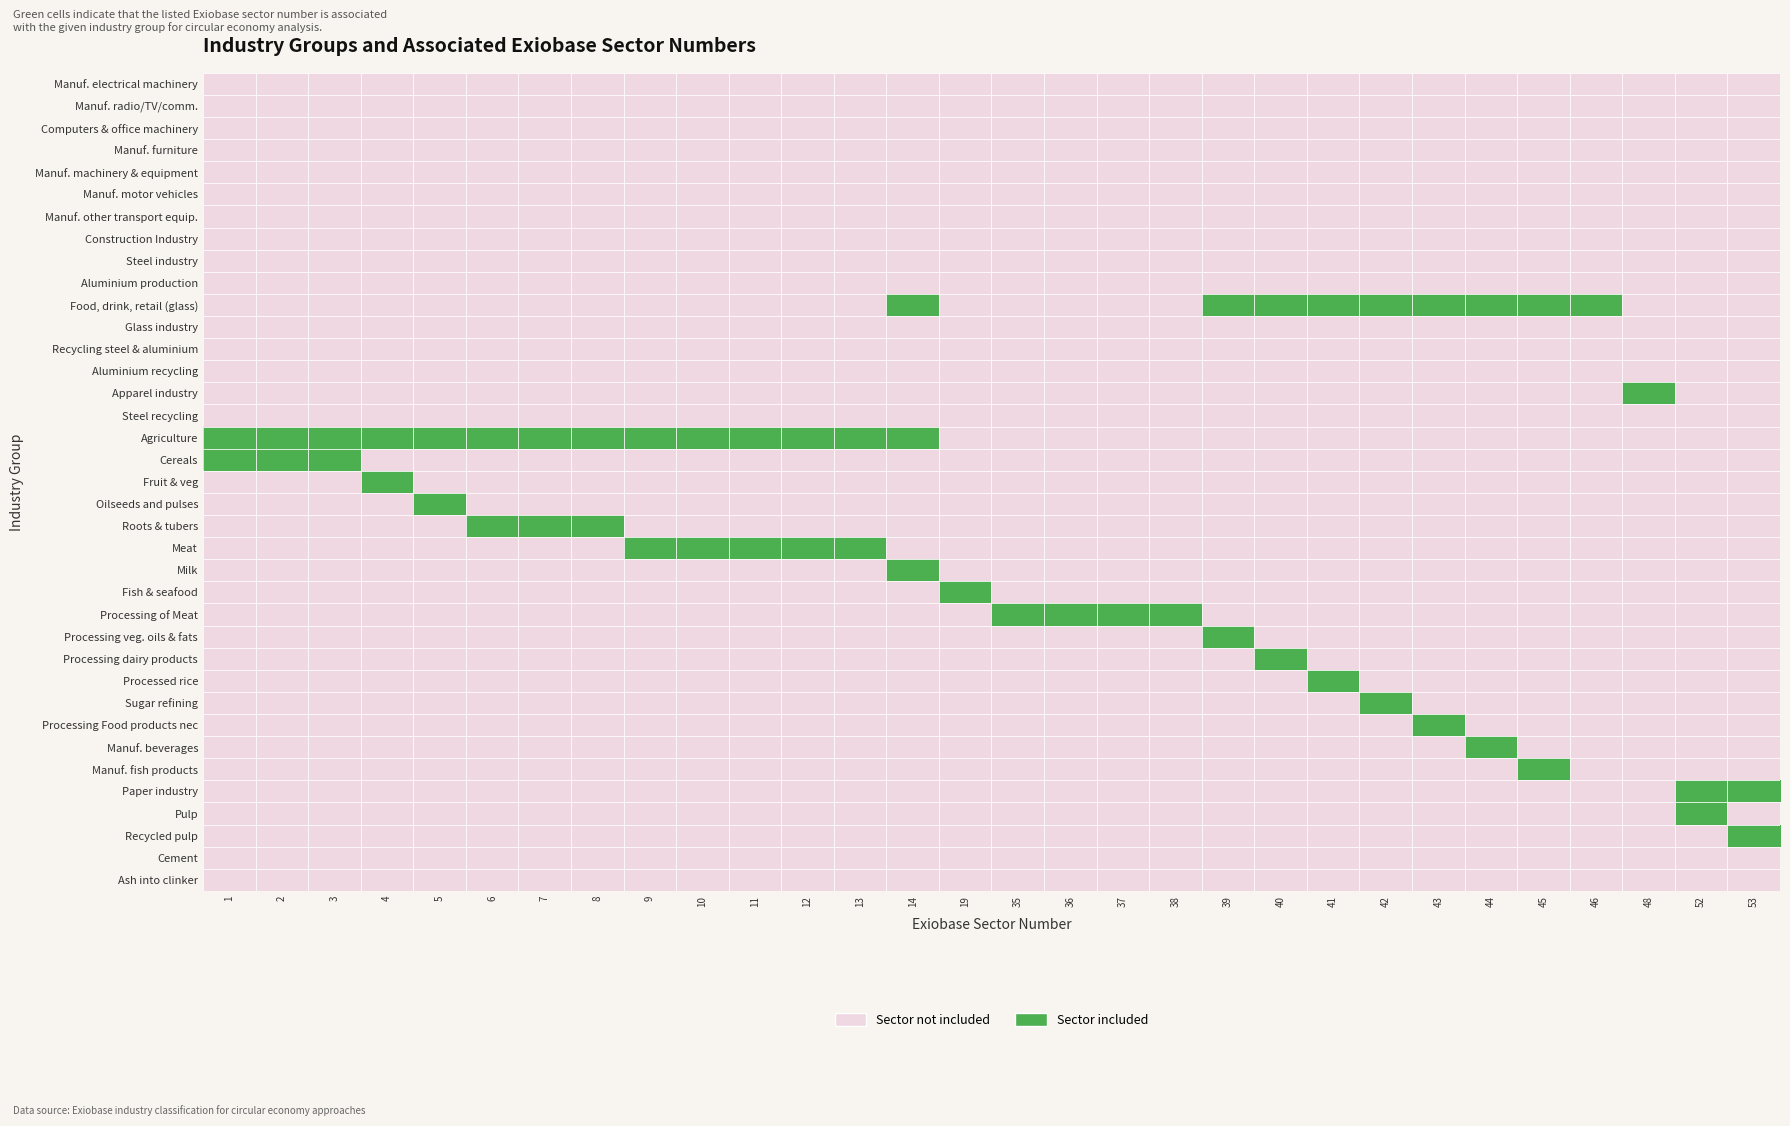

Rank the series at 5 from highest to lowest value.

Agriculture, Oilseeds and pulses, Manuf. electrical machinery, Manuf. radio/TV/comm., Computers & office machinery, Manuf. furniture, Manuf. machinery & equipment, Manuf. motor vehicles, Manuf. other transport equip., Construction Industry, Steel industry, Aluminium production, Food, drink, retail (glass), Glass industry, Recycling steel & aluminium, Aluminium recycling, Apparel industry, Steel recycling, Cereals, Fruit & veg, Roots & tubers, Meat, Milk, Fish & seafood, Processing of Meat, Processing veg. oils & fats, Processing dairy products, Processed rice, Sugar refining, Processing Food products nec, Manuf. beverages, Manuf. fish products, Paper industry, Pulp, Recycled pulp, Cement, Ash into clinker